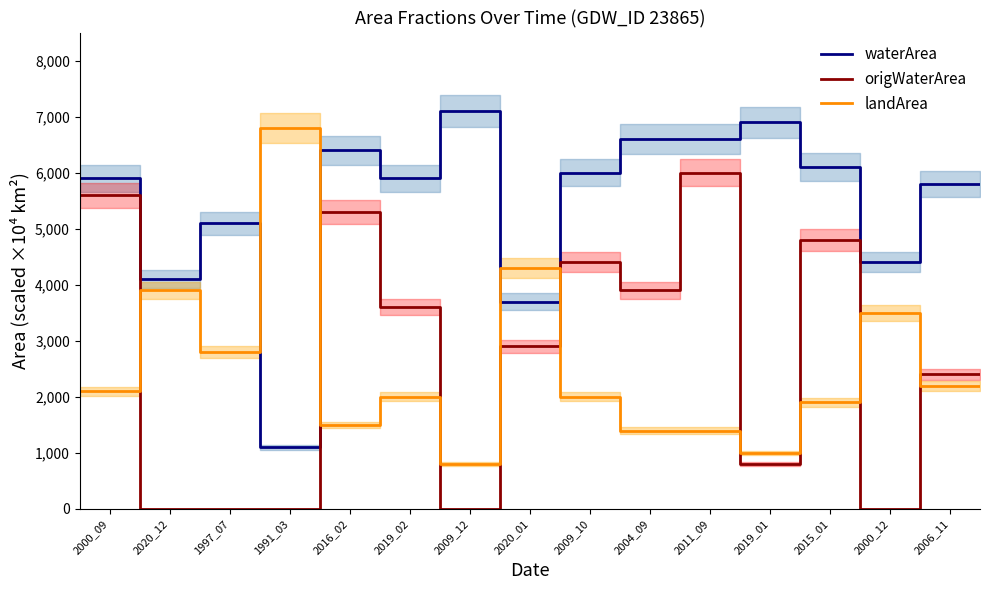

Reading right to left, list all the values displayed in this chart.

waterArea: 5800.0	5800.0	4400.0	6100.0	6900.0	6600.0	6600.0	6000.0	3700.0	7100.0	5900.0	6400.0	1100.0	5100.0	4100.0	5900.0
origWaterArea: 2400.0	2400.0	0.0	4800.0	800.0	6000.0	3900.0	4400.0	2900.0	0.0	3600.0	5300.0	0.0	0.0	0.0	5600.0
landArea: 2200.0	2200.0	3500.0	1900.0	1000.0	1400.0	1400.0	2000.0	4300.0	800.0	2000.0	1500.0	6800.0	2800.0	3900.0	2100.0